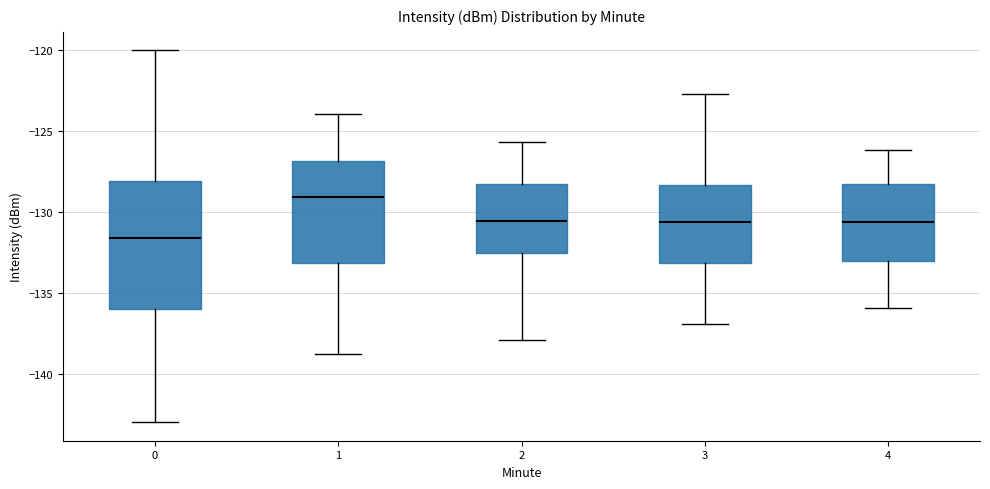

Which box is the tallest, from its lower edge to its upper edge?

0